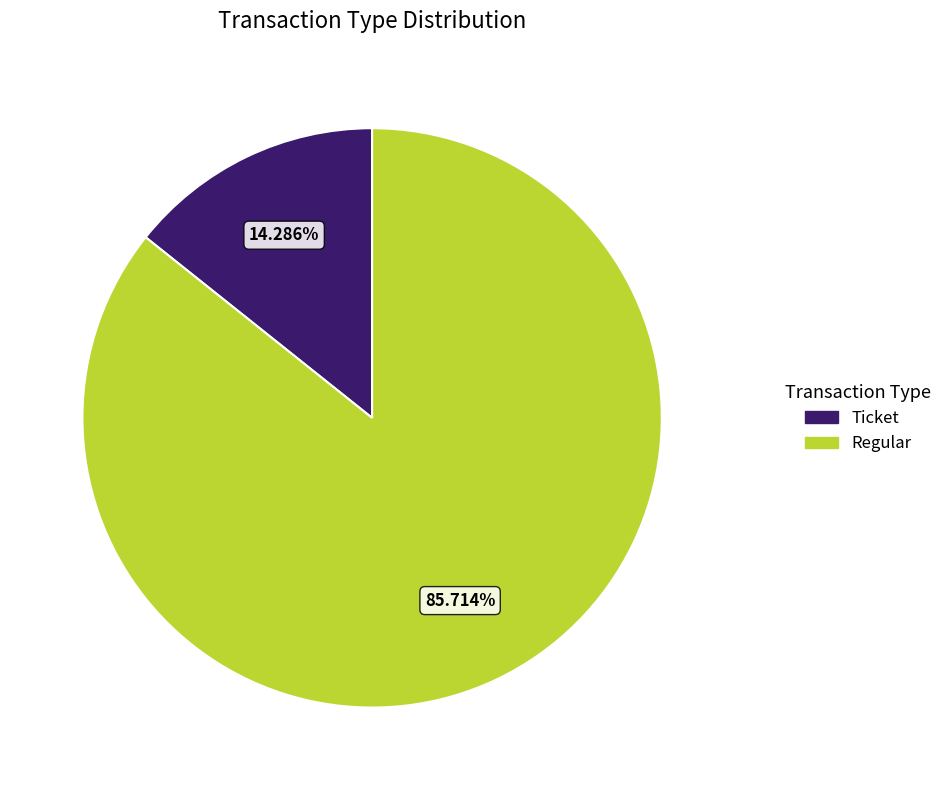

Is there any slice that represents more than half of the pie?

Yes